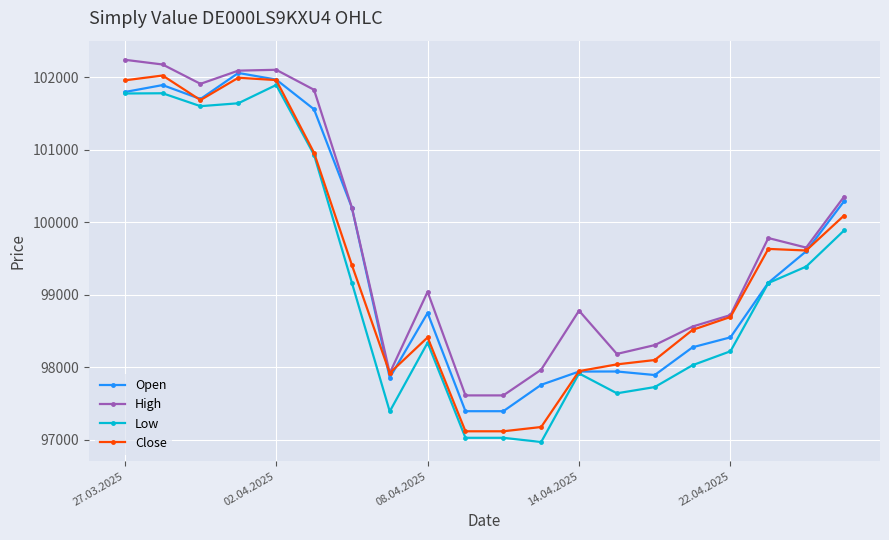

Which series has the largest total across all categories?

High